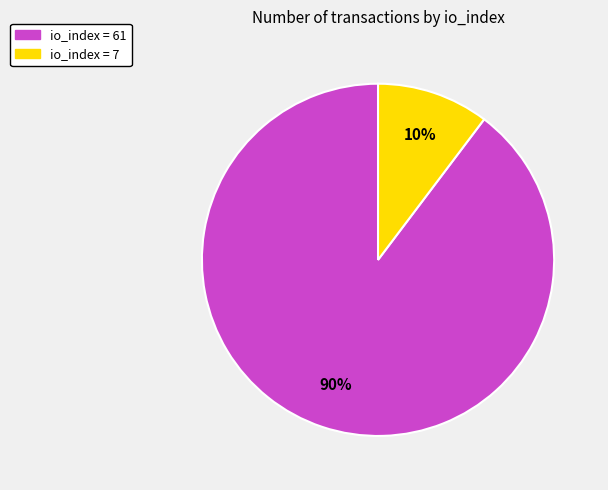

Is there a majority slice in this chart?

Yes